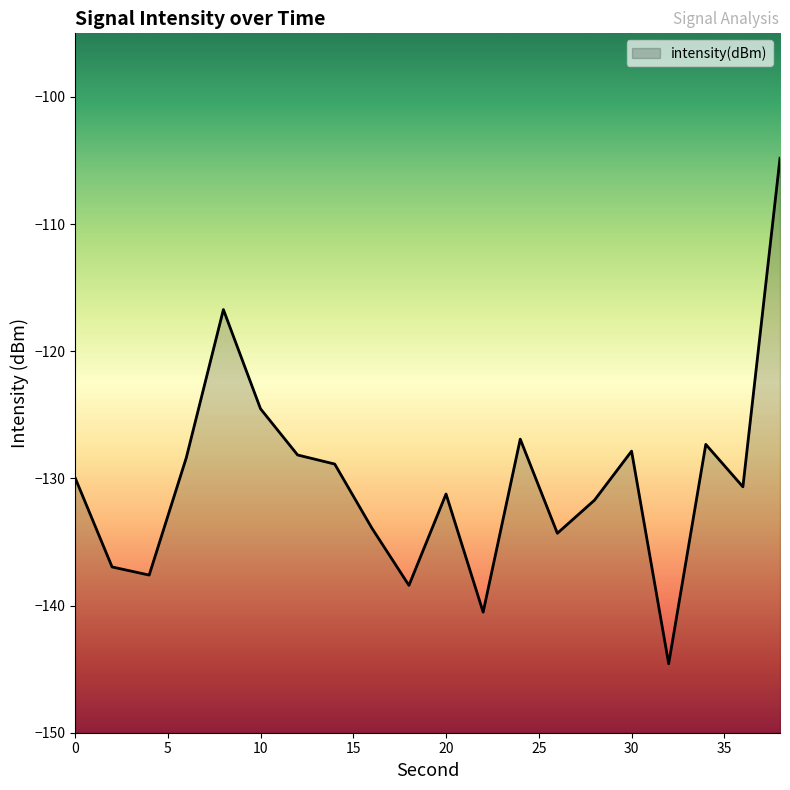

List the labels in order of value, largest first.

38, 8, 10, 24, 34, 30, 12, 6, 14, 0, 36, 20, 28, 16, 26, 2, 4, 18, 22, 32